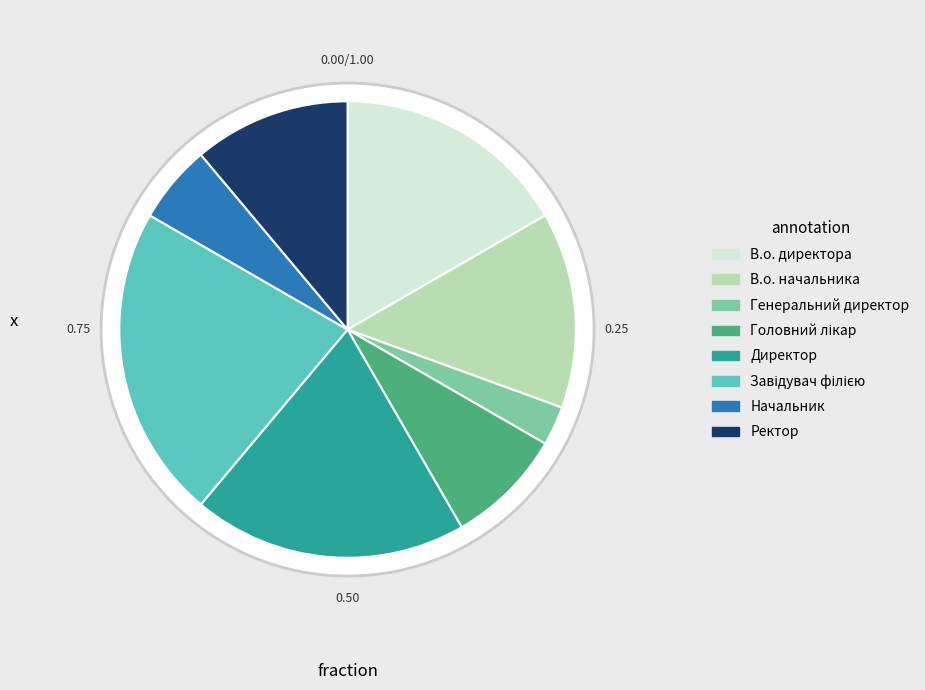

Which has a higher value, Завідувач філією or Ректор?

Завідувач філією